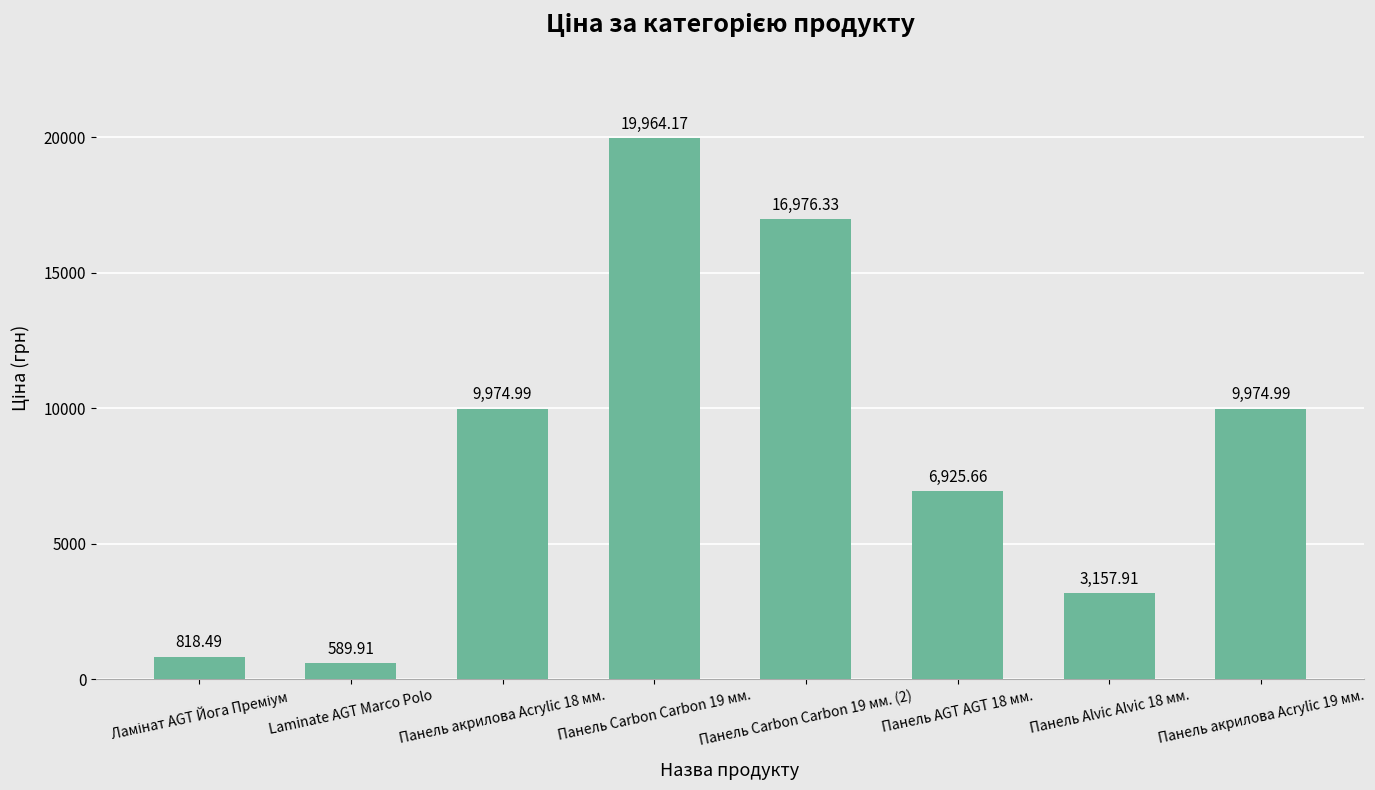

Are the bars grouped side by side (vs. stacked)?

No